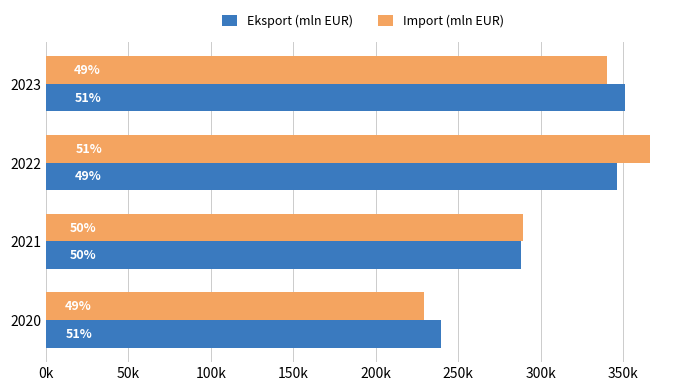

What are all the series names shown in the legend?

Eksport (mln EUR), Import (mln EUR)